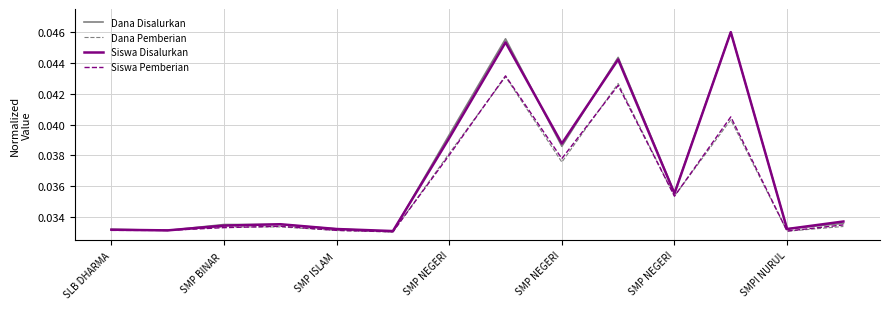

How many lines are shown in the chart?

4